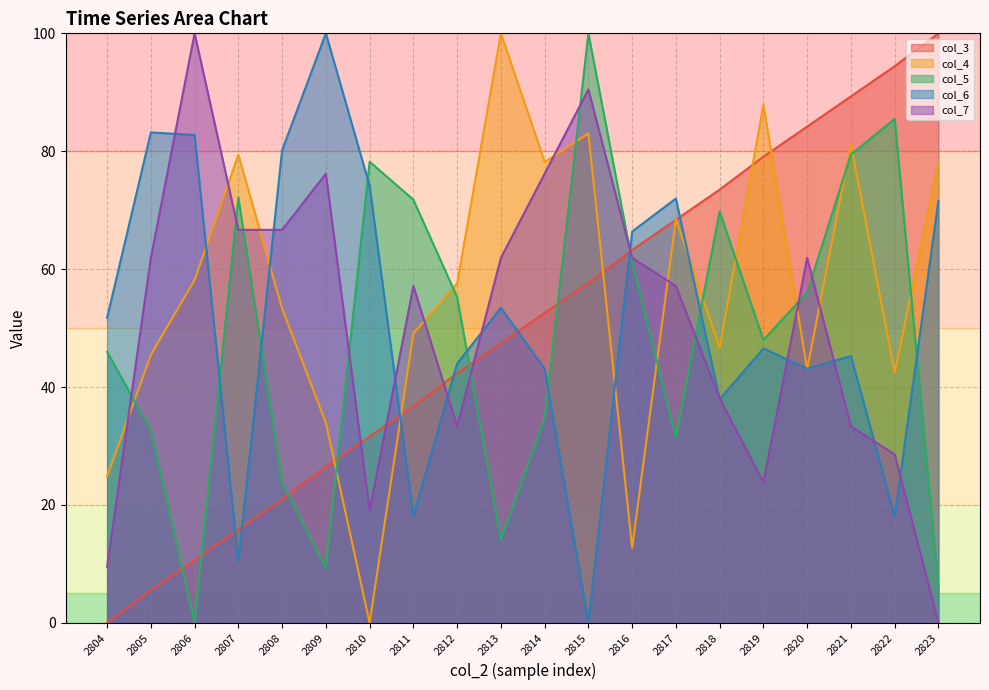

At how many categories does at least one series exceed 99?

5